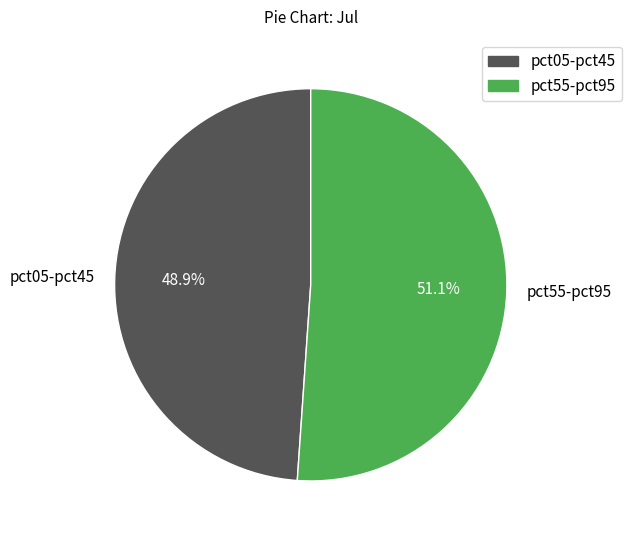

What is the ratio of the value at pct55-pct95 to the value at pct05-pct45?

1.0